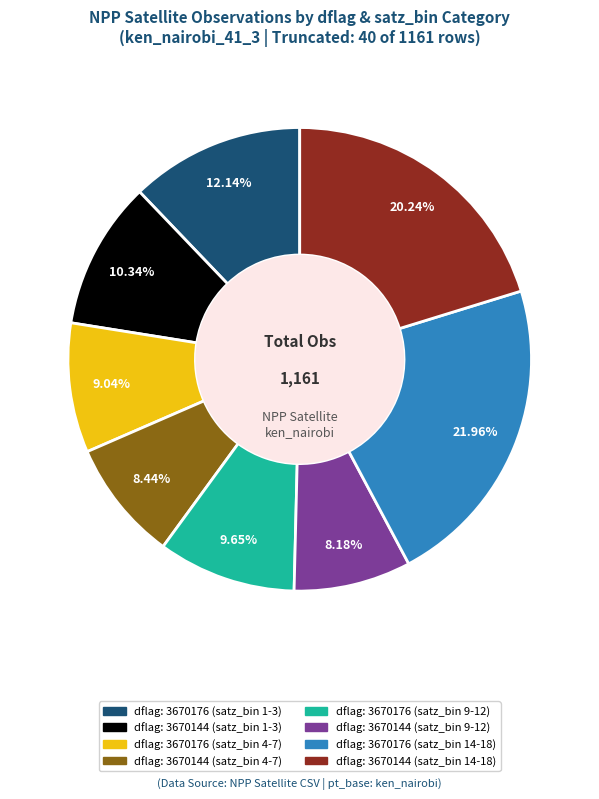

Is there any slice that represents more than half of the pie?

No